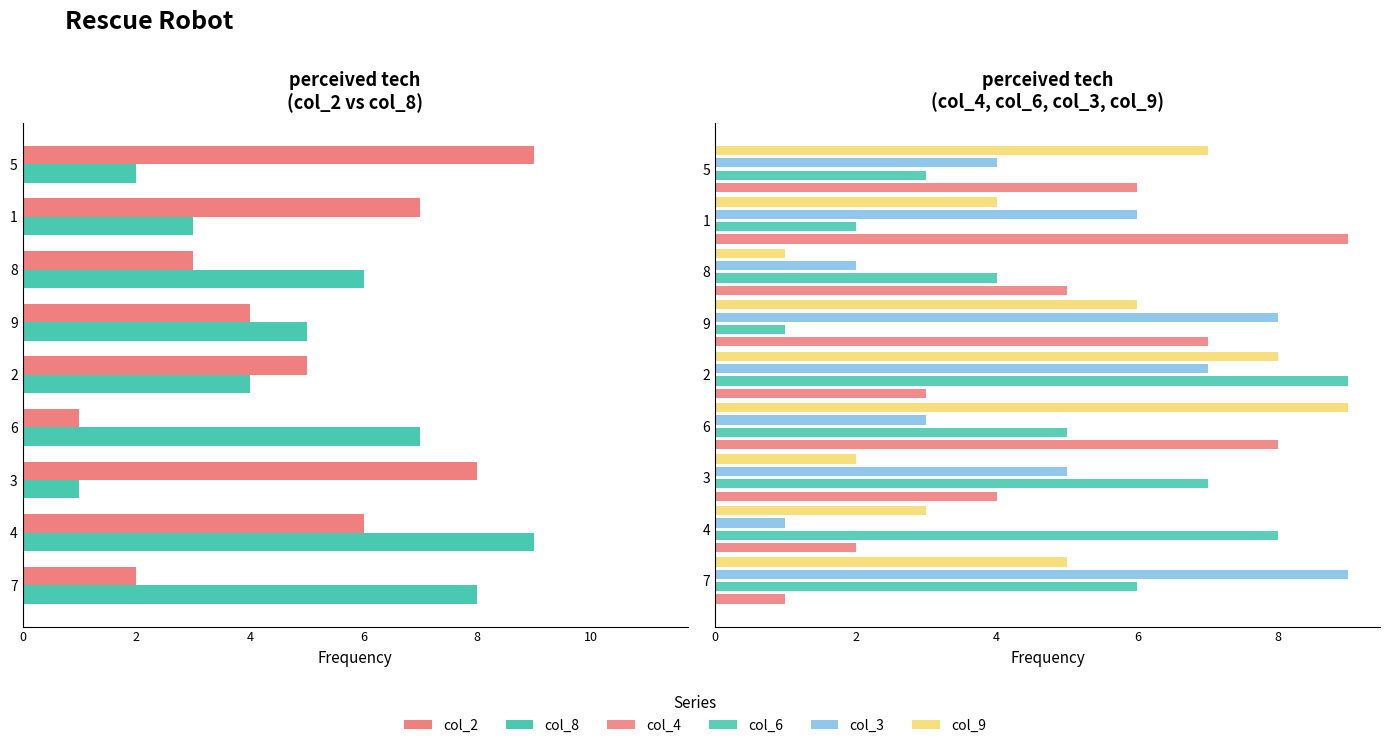

How many col_3 values are between 3 and 7?

5